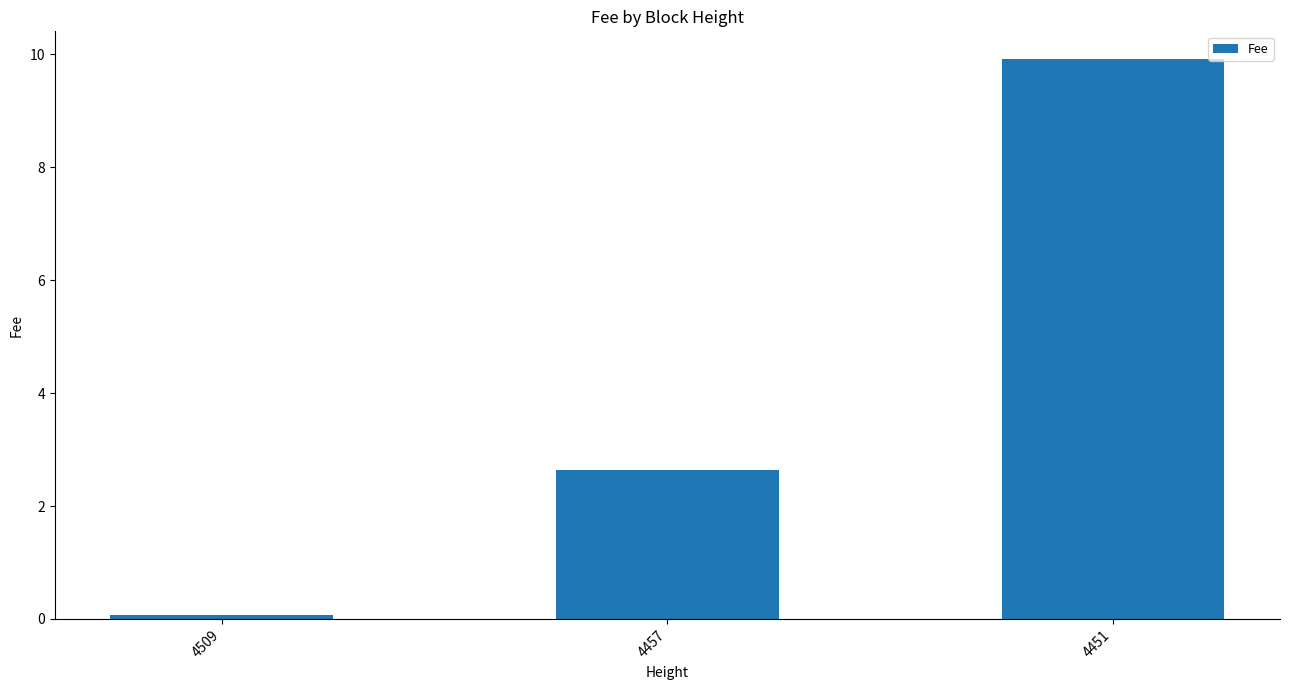

Reading left to right, what are all the values shown in this chart?

0.1	2.6	9.9